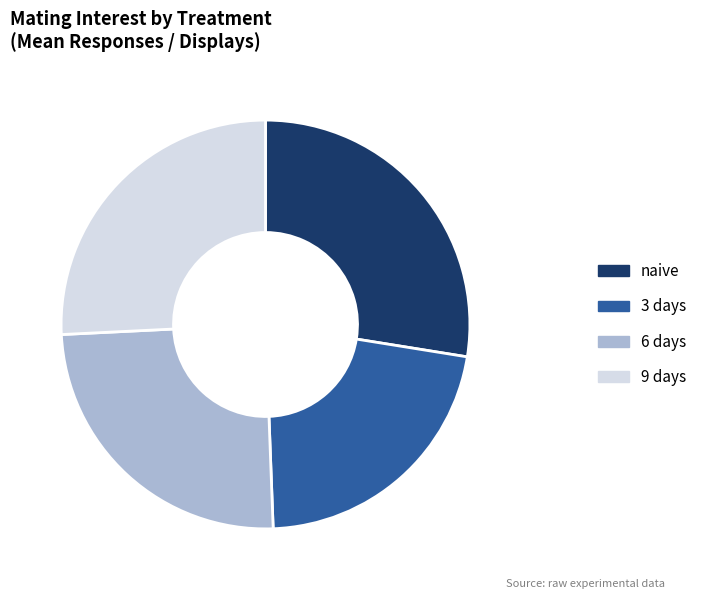

True or false: naive accounts for 16% of the total.

False